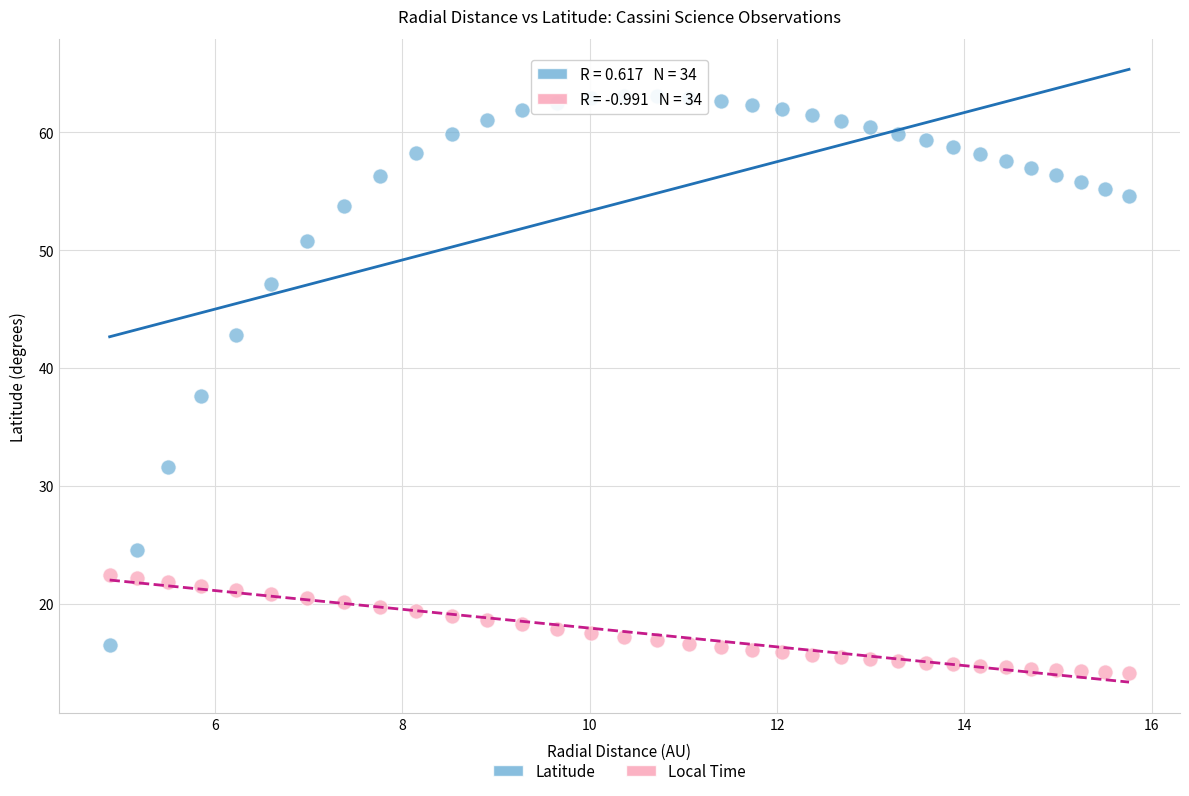

Across all data points, what is the range of Y values (max minus min)?

49.0